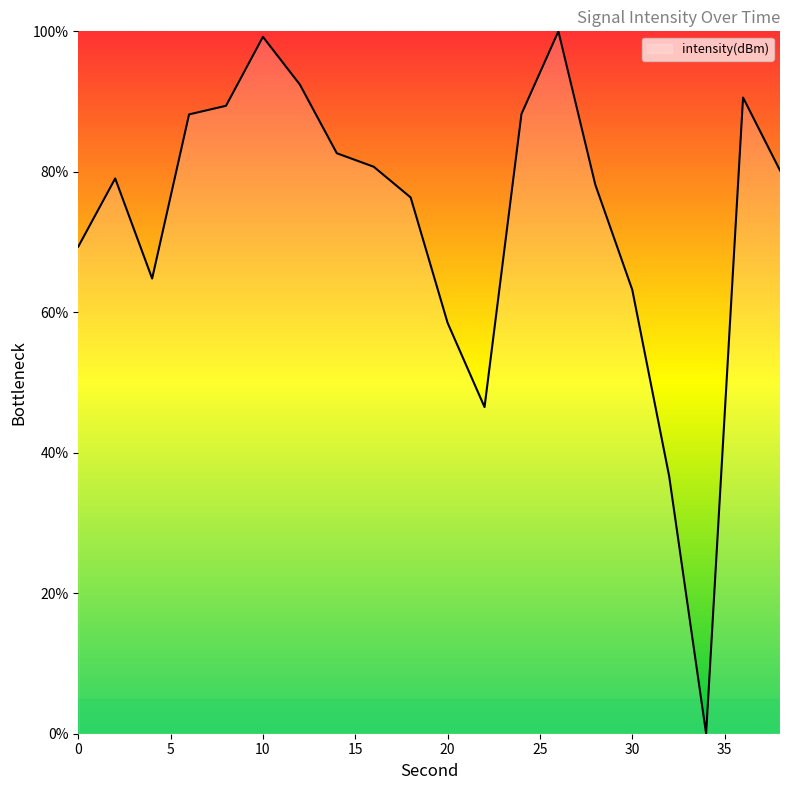

Reading left to right, extract all data points from this chart.

69.4	79.1	64.8	88.2	89.4	99.2	92.4	82.6	80.7	76.3	58.5	46.5	88.2	100.0	78.2	63.2	36.6	0.0	90.6	80.2